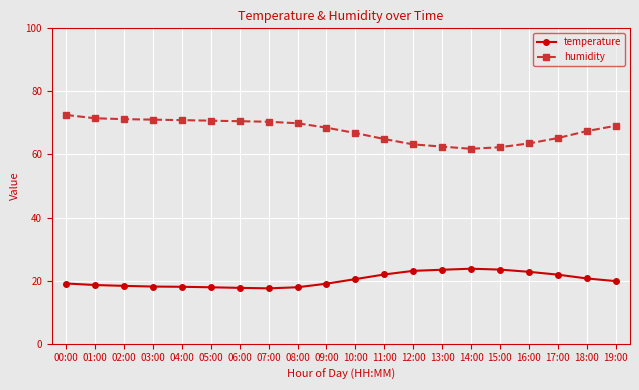

Is it true that temperature equals 23.8 at 14:00?

True